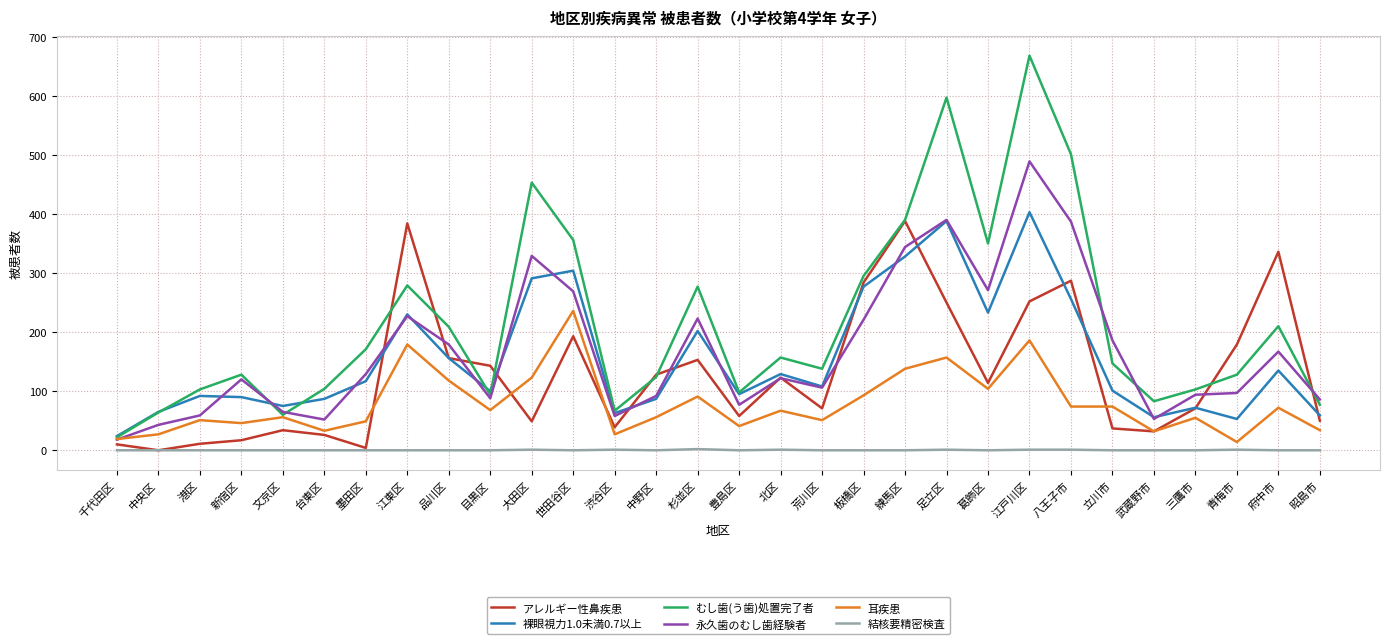

Which series changed the most between 文京区 and 府中市?

アレルギー性鼻疾患